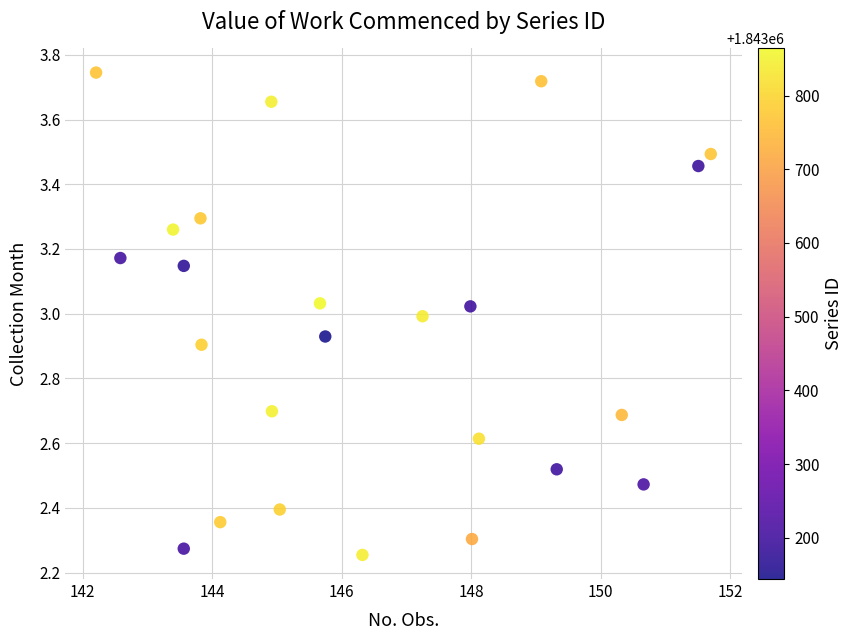

What is the range of X values (max minus min)?

9.5